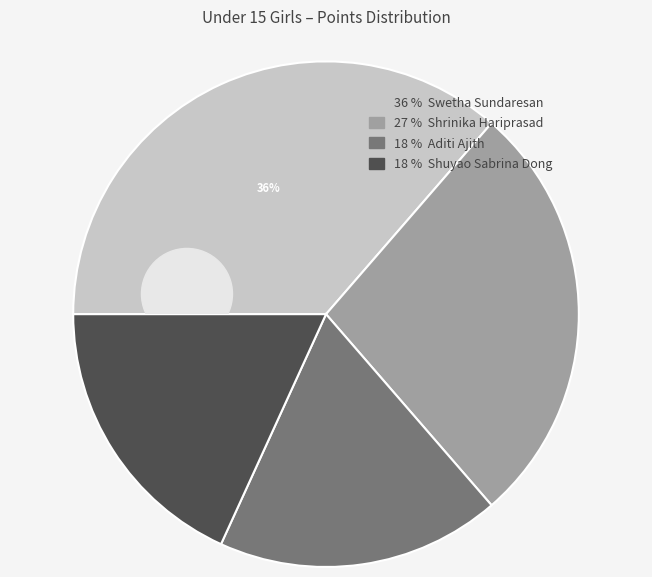

Count the number of slices in the pie.

4